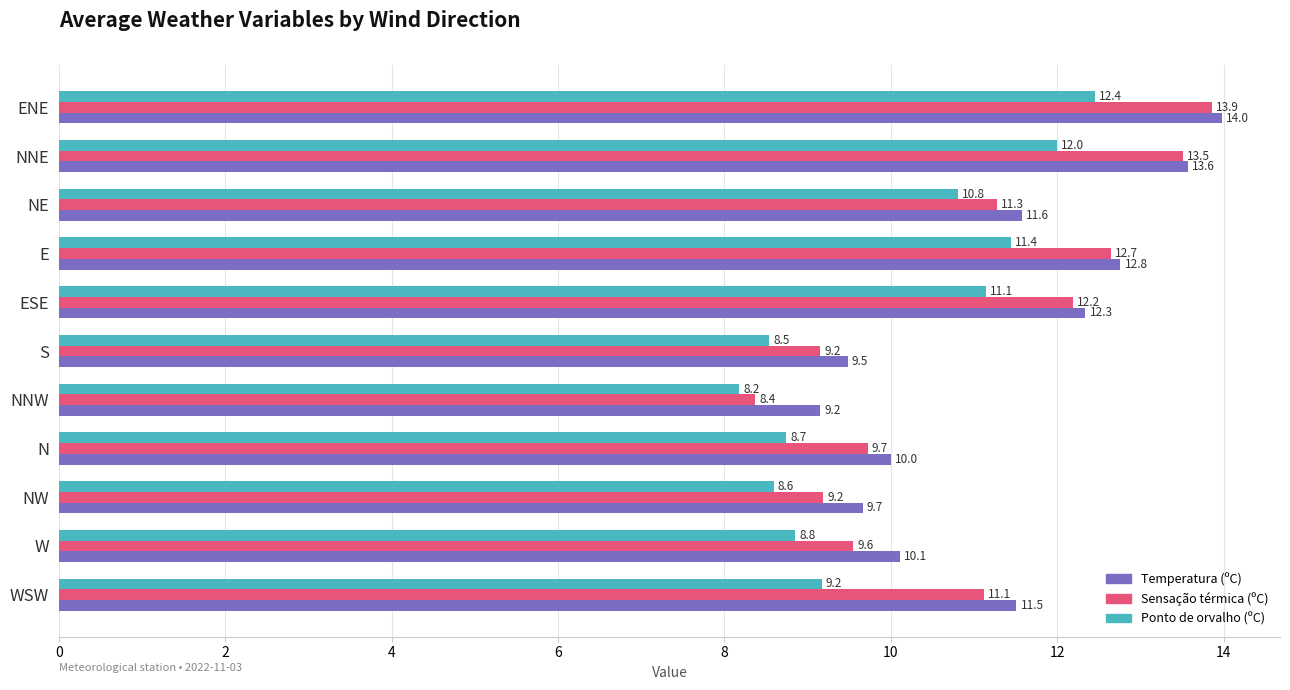

Rank the categories by Ponto de orvalho (ºC) value from lowest to highest.

NNW, S, NW, N, W, WSW, NE, ESE, E, NNE, ENE